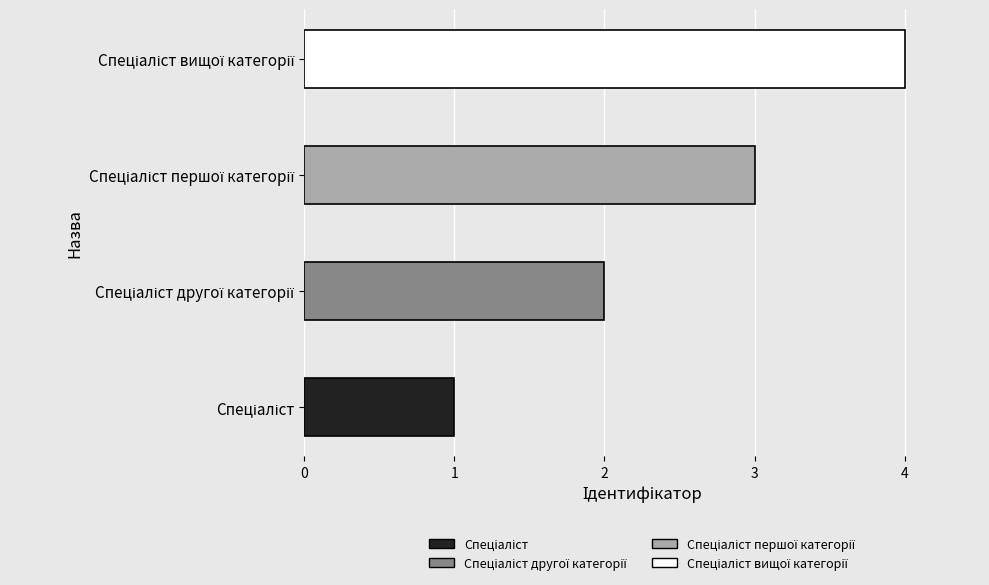

How many bars are there in total?

4